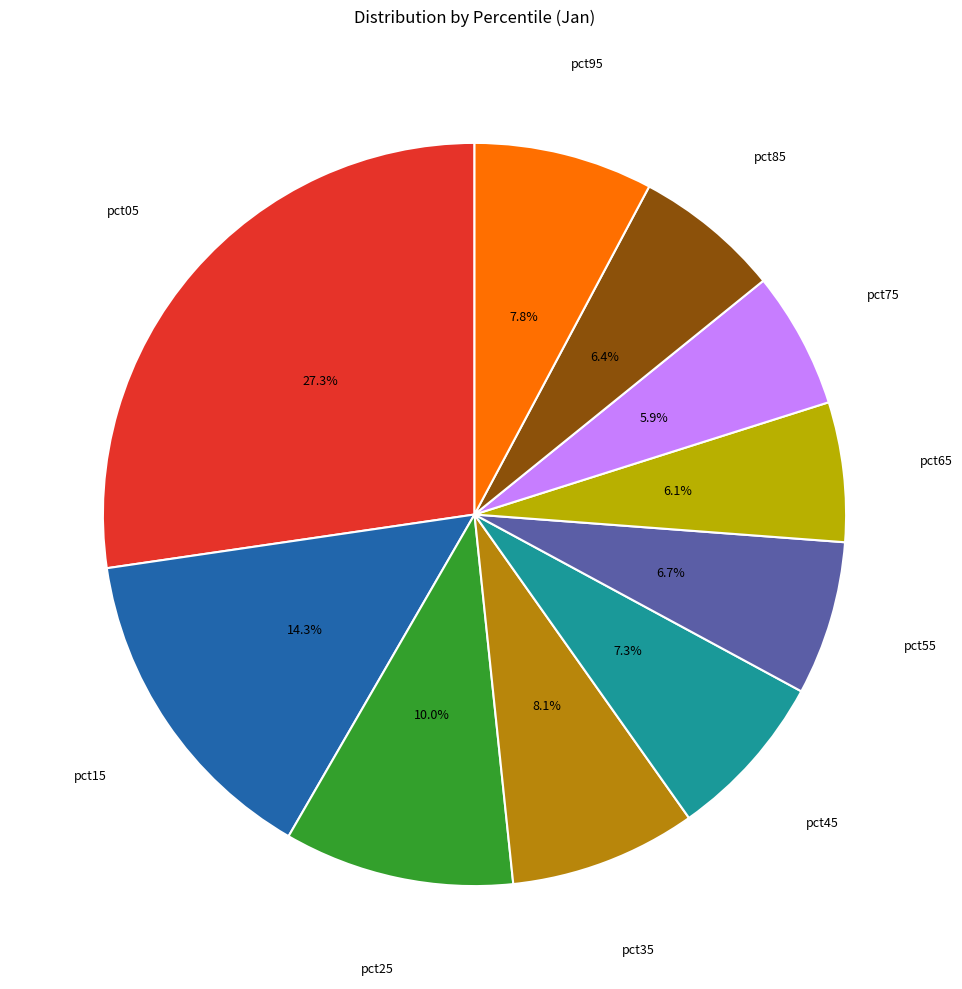

How many segments does this pie chart have?

10